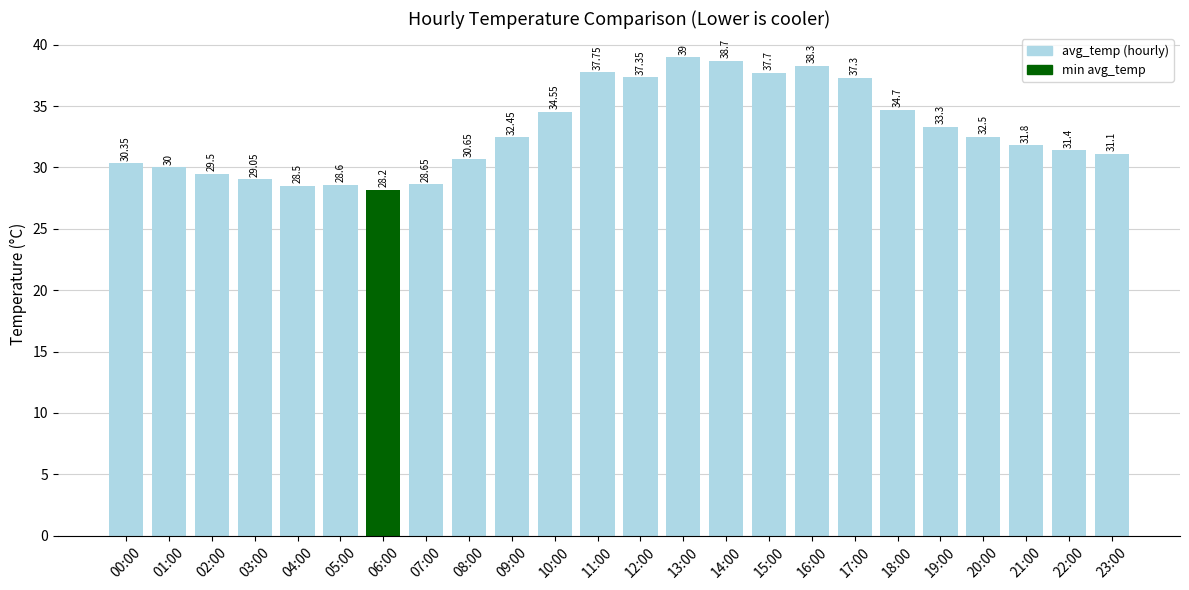

Rank the categories by value from highest to lowest.

13:00, 14:00, 16:00, 11:00, 15:00, 12:00, 17:00, 18:00, 10:00, 19:00, 20:00, 09:00, 21:00, 22:00, 23:00, 08:00, 00:00, 01:00, 02:00, 03:00, 07:00, 05:00, 04:00, 06:00